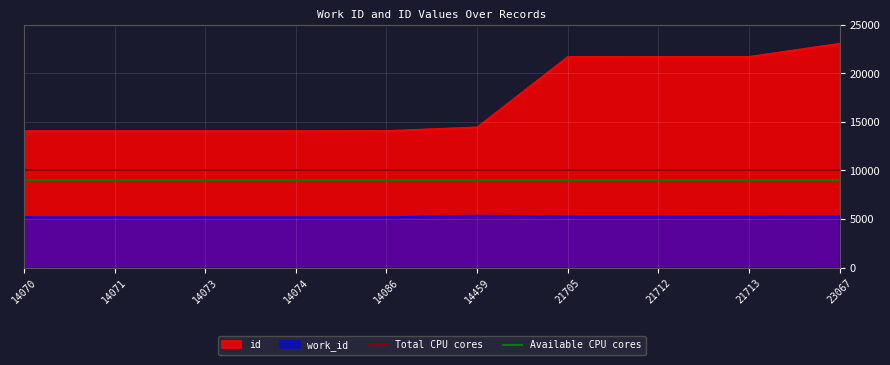

True or false: Total CPU cores has a value of 15878 at 14070.

False